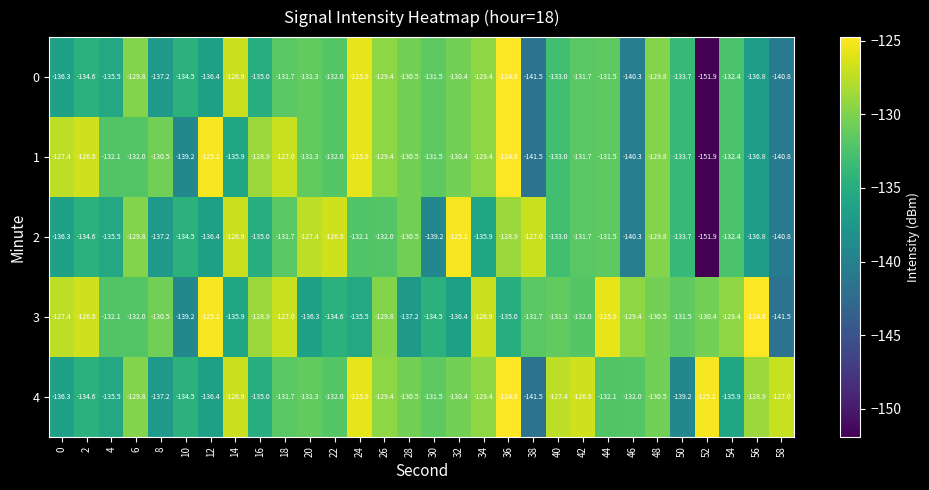

What is the minimum value for 3?

-141.5